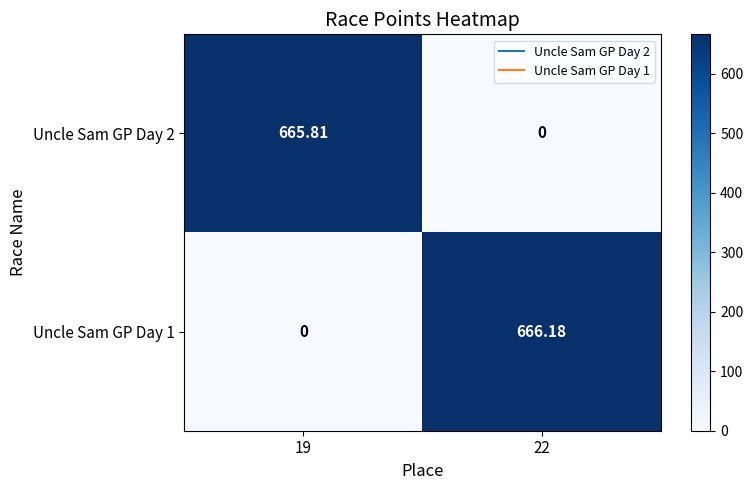

How many categories are shown in the chart?

2